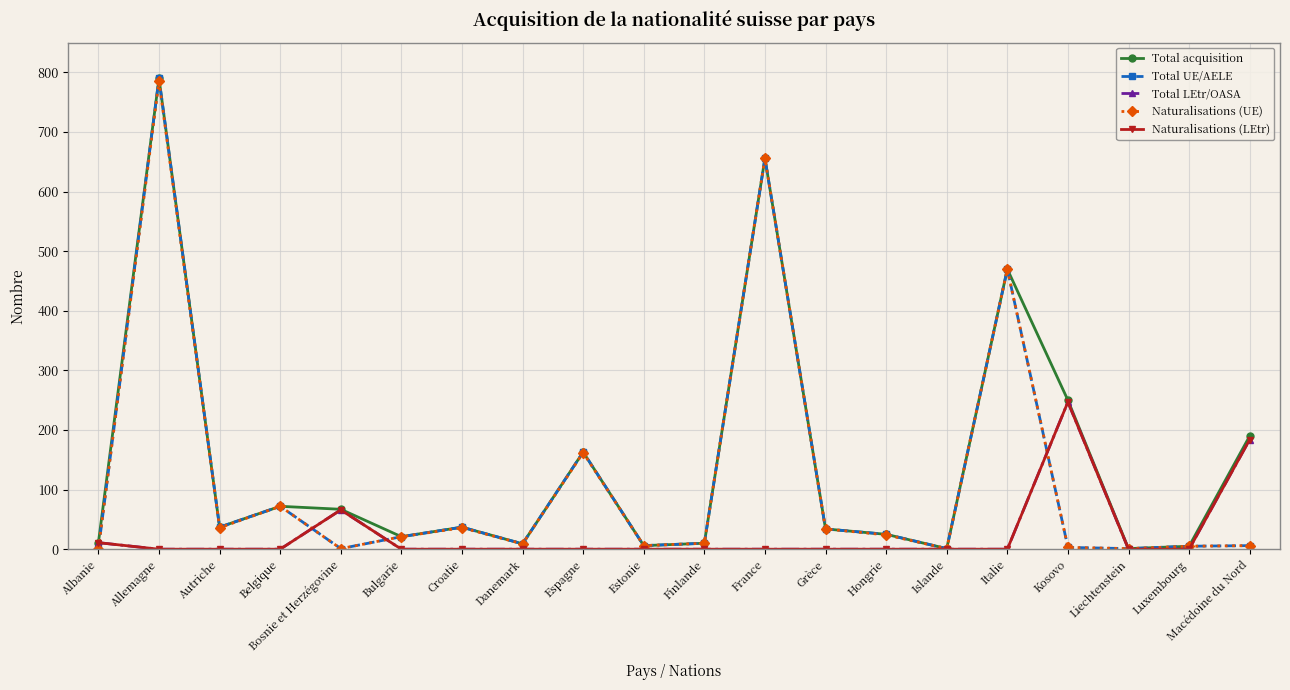

The value of Naturalisations (UE) at France is 656. True or false?

True